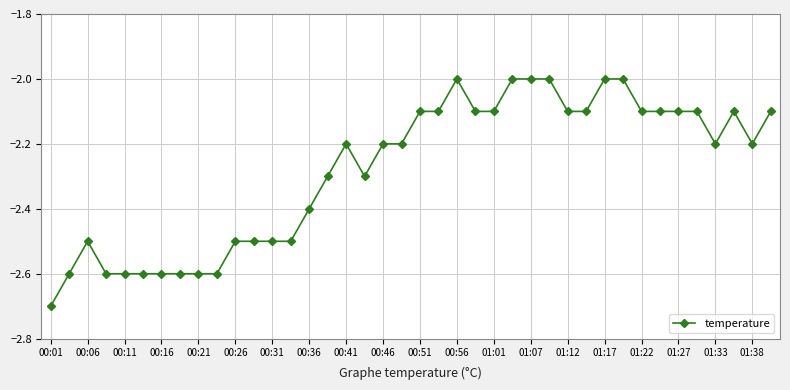

Reading right to left, list all the values displayed in this chart.

-2.1	-2.2	-2.1	-2.2	-2.1	-2.1	-2.1	-2.1	-2.0	-2.0	-2.1	-2.1	-2.0	-2.0	-2.0	-2.1	-2.1	-2.0	-2.1	-2.1	-2.2	-2.2	-2.3	-2.2	-2.3	-2.4	-2.5	-2.5	-2.5	-2.5	-2.6	-2.6	-2.6	-2.6	-2.6	-2.6	-2.6	-2.5	-2.6	-2.7